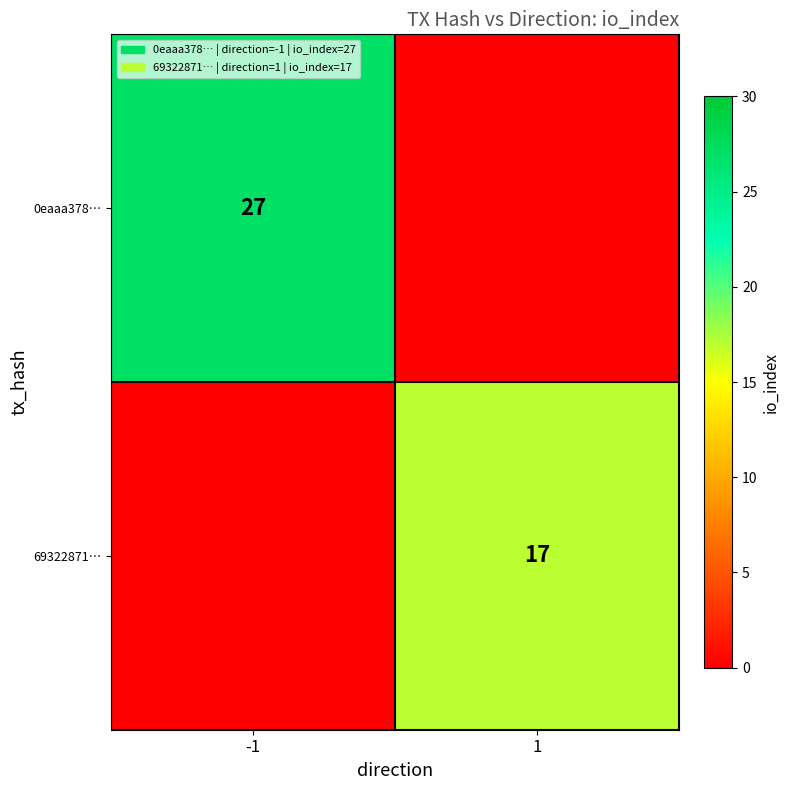

The 0eaaa378… series shows 27 at -1. True or false?

True